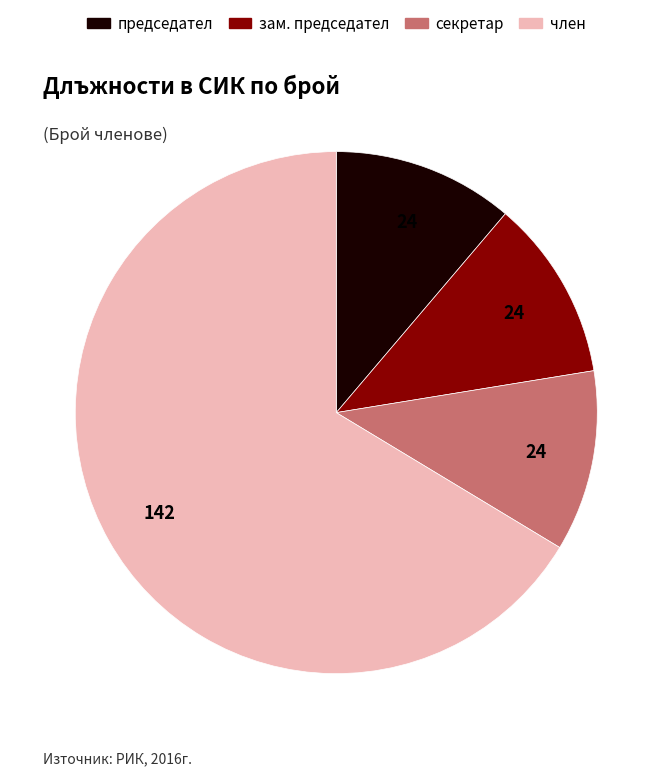

How many segments does this pie chart have?

4